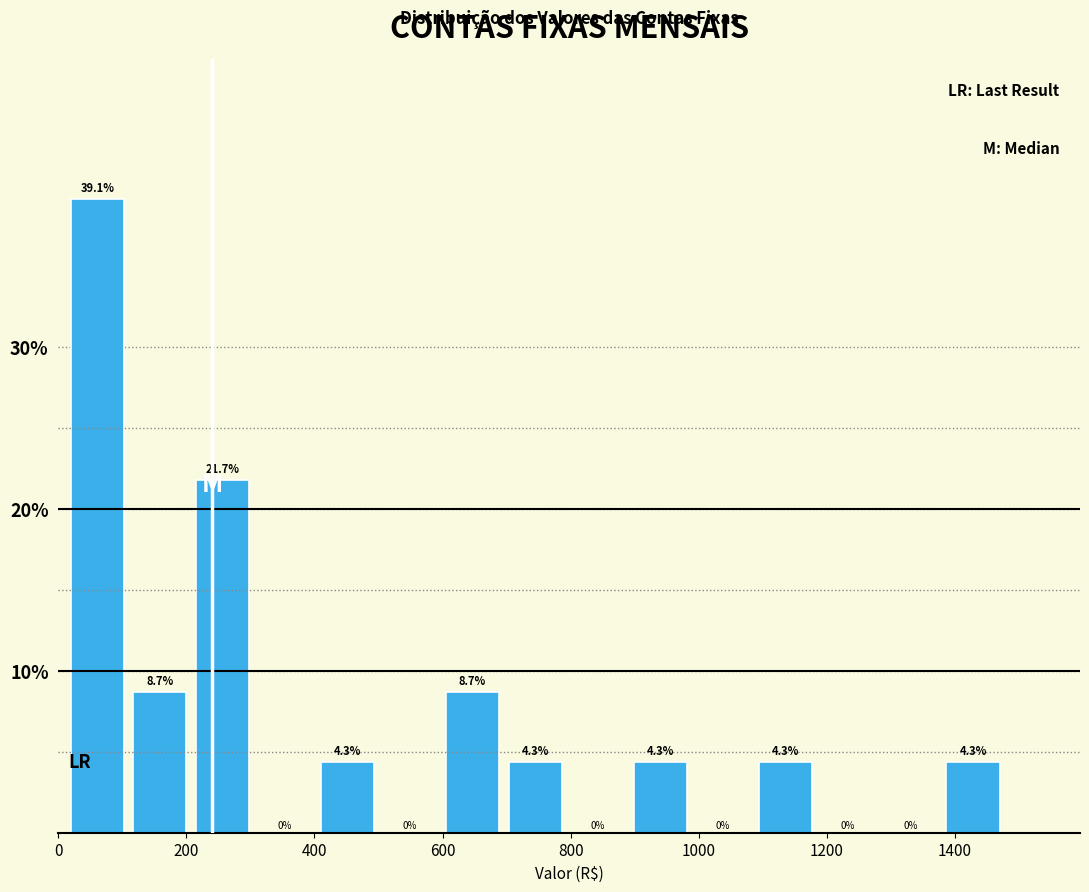

How tall is the bar that spans 1080 to 1180 on the x-axis? The bar edges are not printed on the chart, so give them approximately, as read against the axis.

4.3